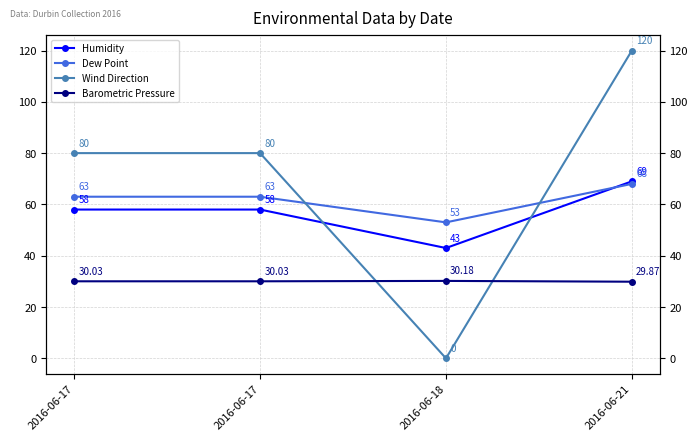

Count the Dew Point values in the range 63 to 68.

3